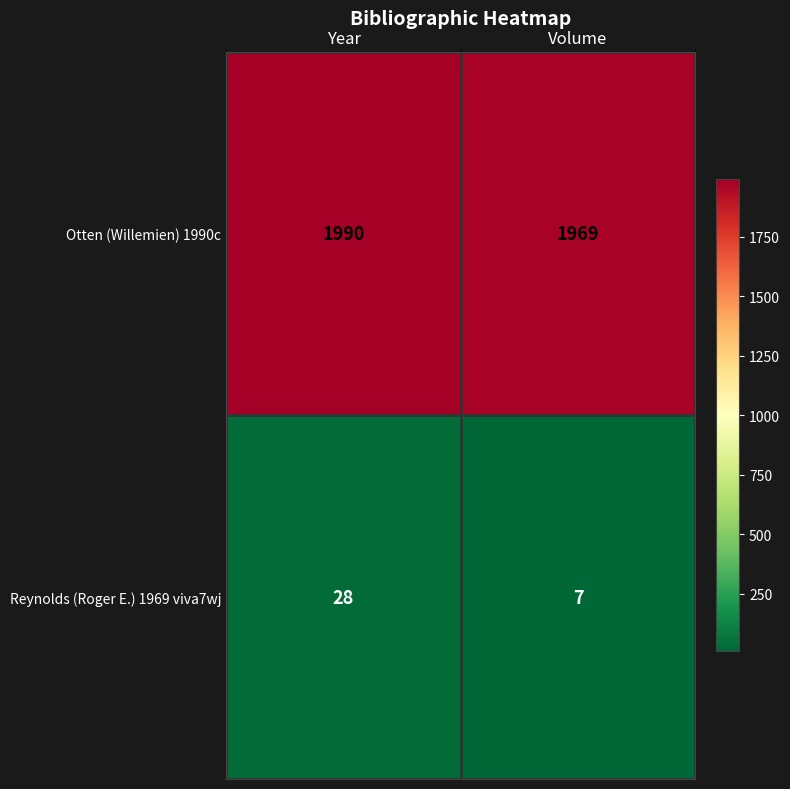

What is the total value across all series at Volume?

1976